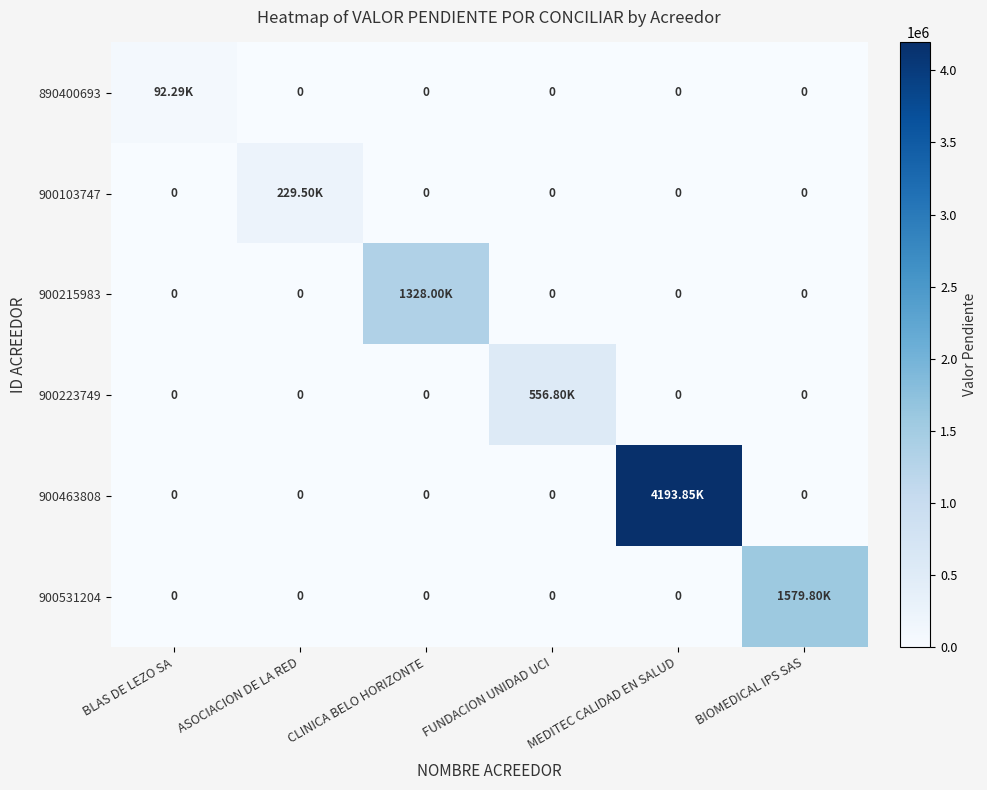

Is the value of 900215983 at MEDITEC CALIDAD EN SALUD greater than the value of 900103747 at MEDITEC CALIDAD EN SALUD?

No